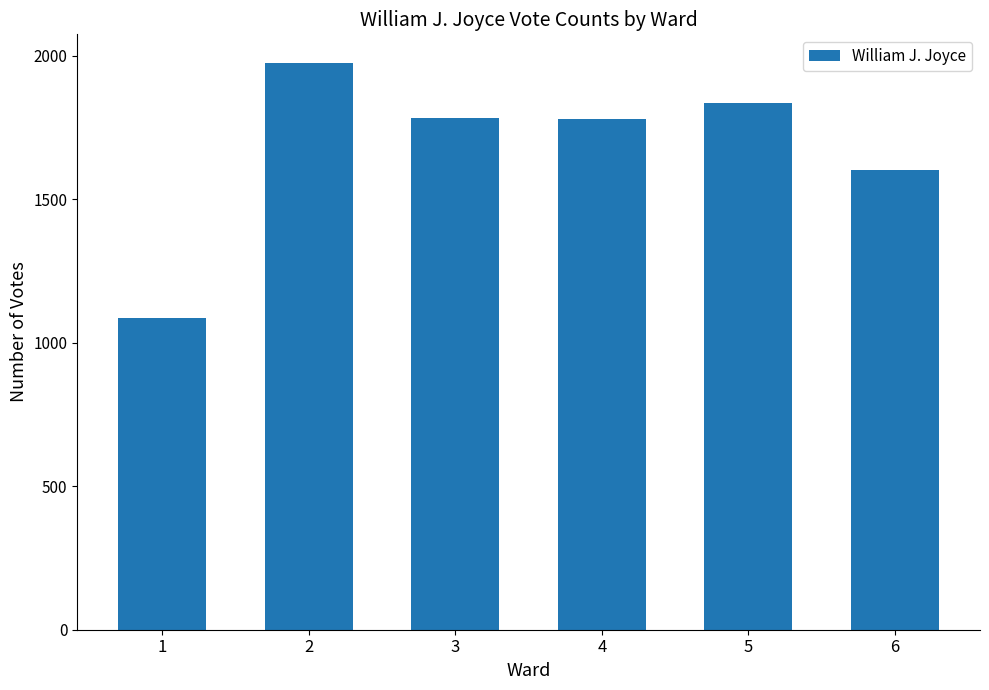

What is the sum of all values?

10066